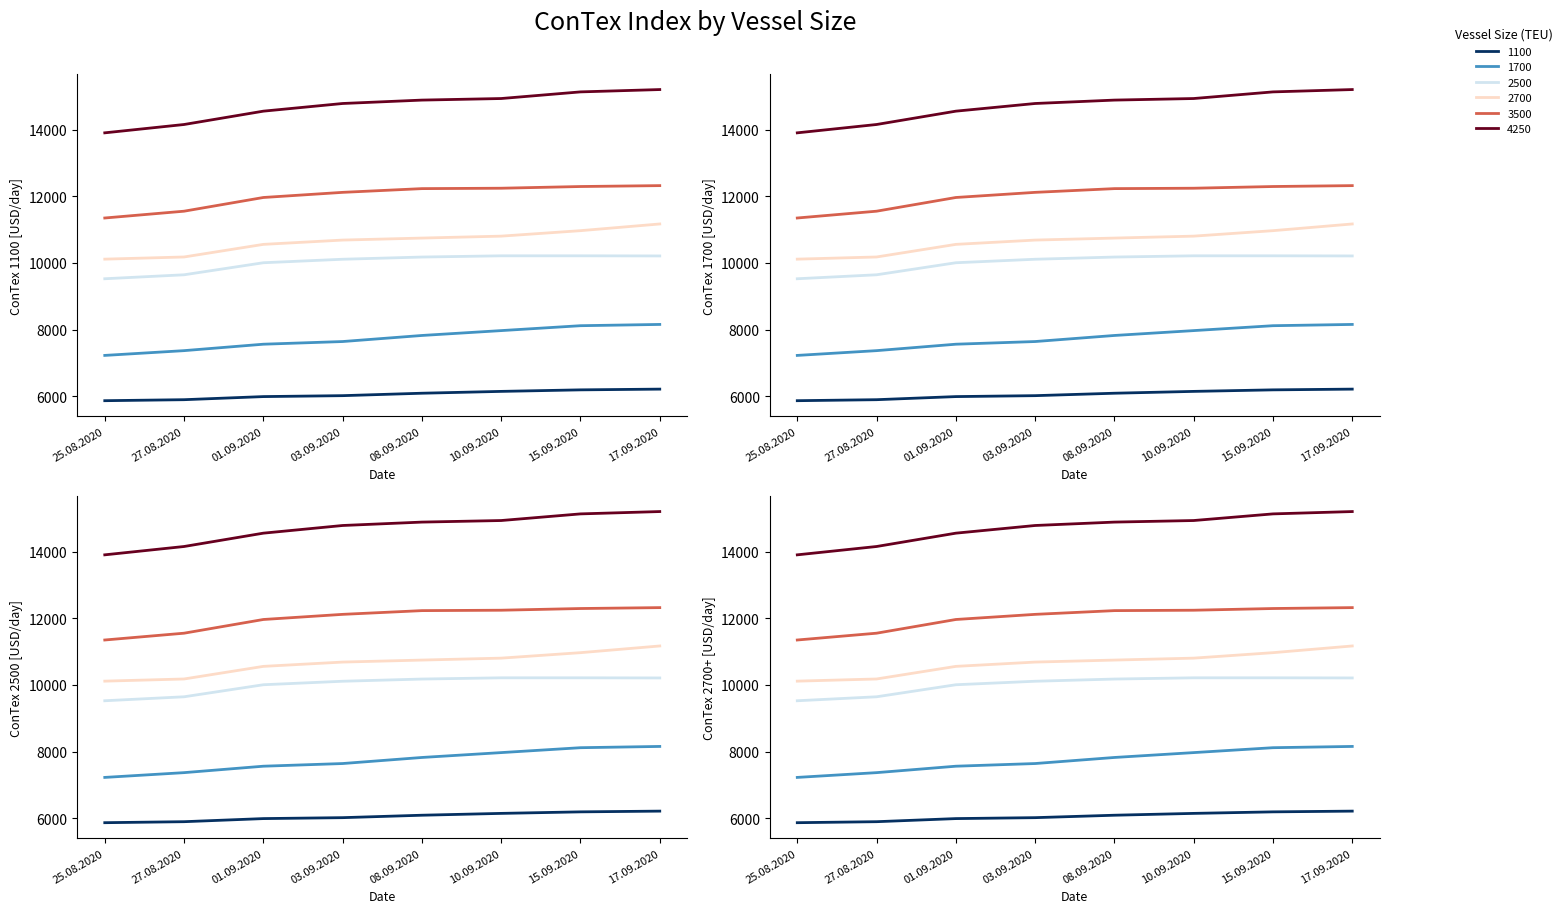

At which label does 1100 first exceed 6091?

10.09.2020